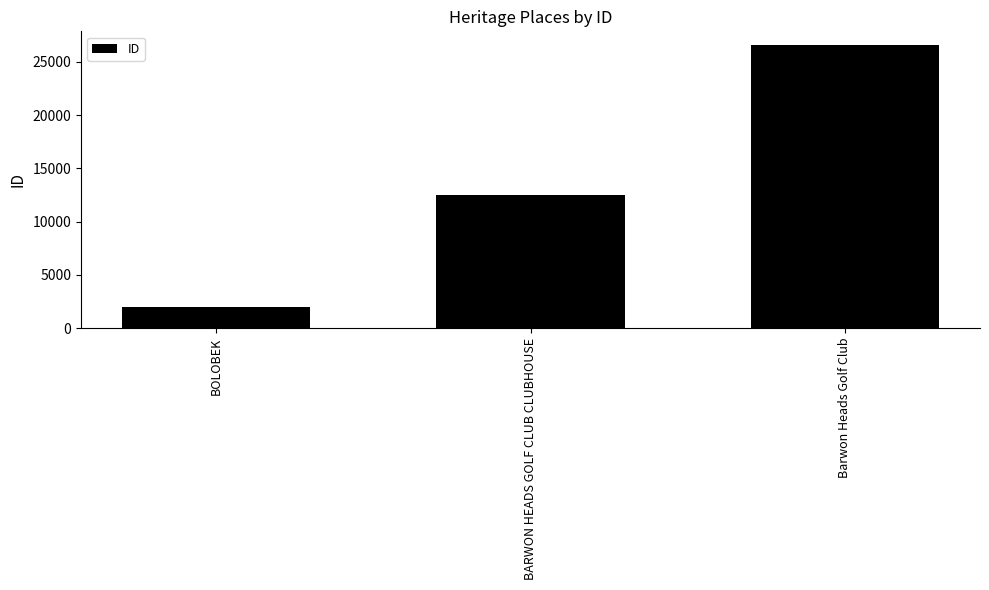

True or false: the data shows 39752 at Barwon Heads Golf Club.

False